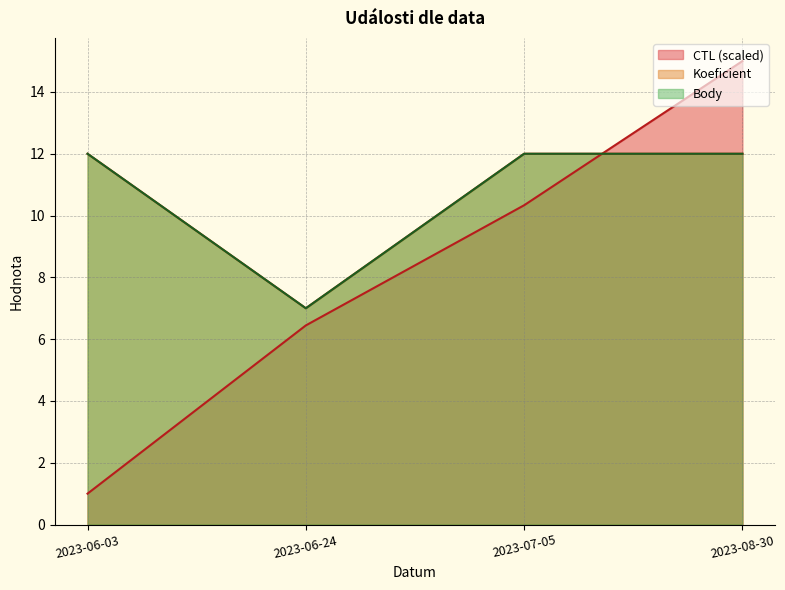

At how many categories does at least one series exceed 9?

3